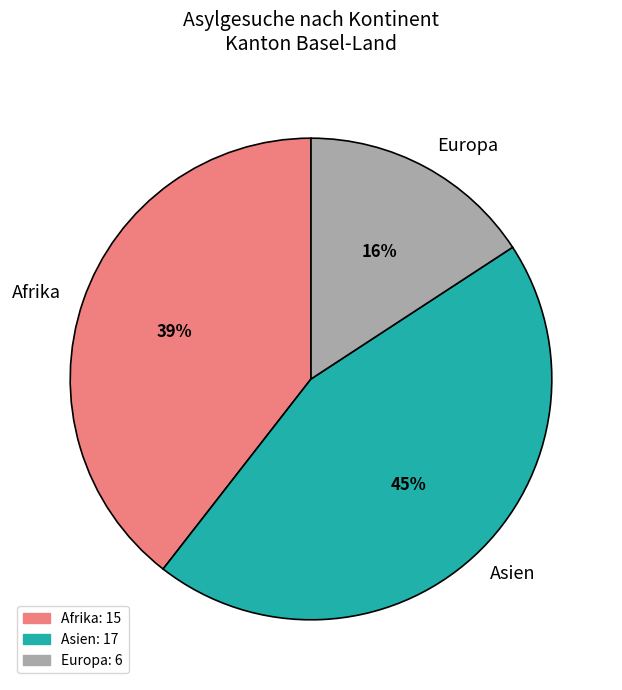

Is it true that Europa is 16% of the pie?

True